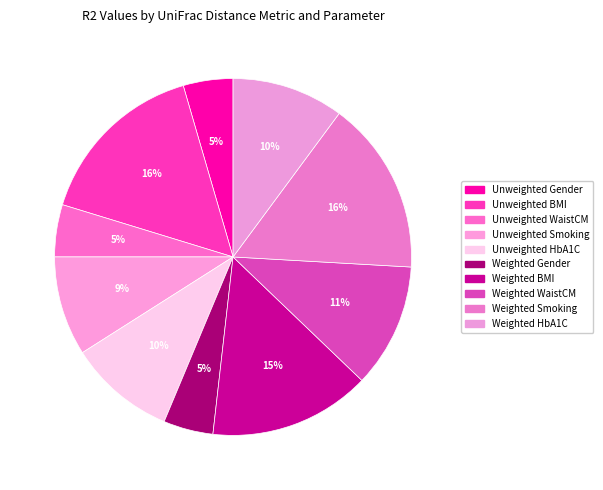

True or false: Unweighted BMI accounts for 16% of the total.

True